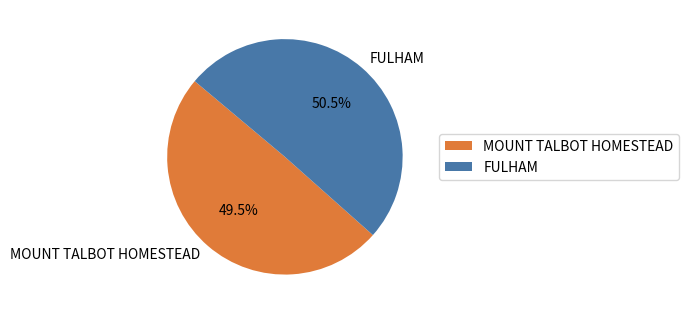

What portion of the pie excludes MOUNT TALBOT HOMESTEAD?

50.5%